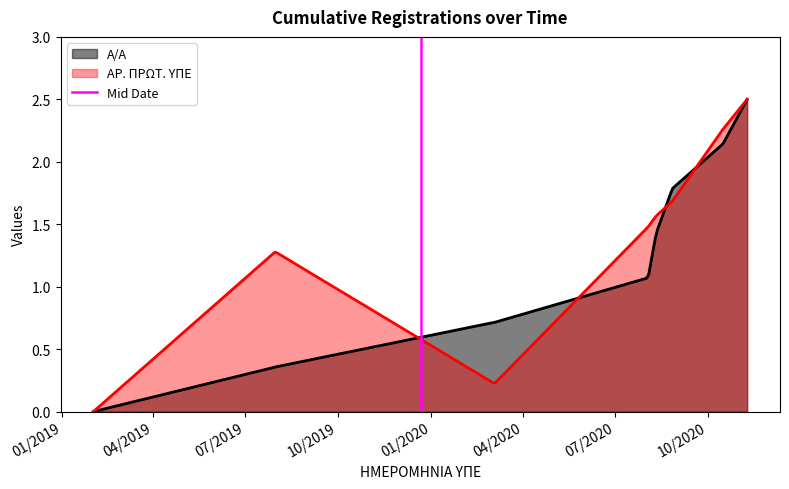

Which has a higher value, 01/2019 or 04/2019?

04/2019